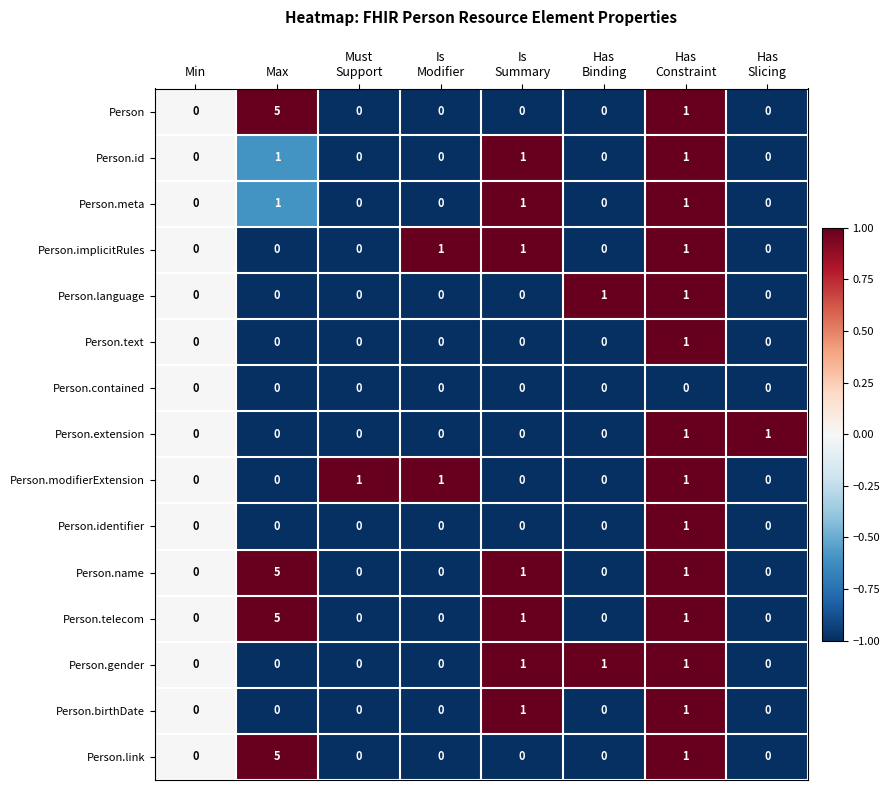

Is it true that Person.identifier equals 0 at Min?

True